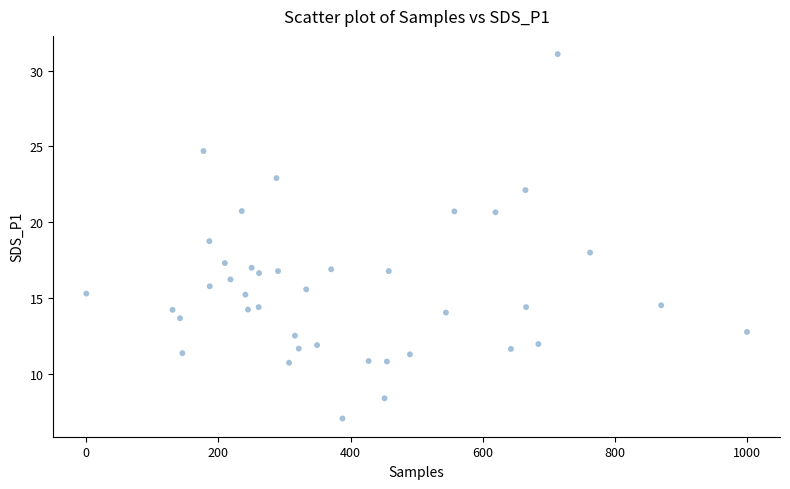

What is the range of Y values (max minus min)?

24.0